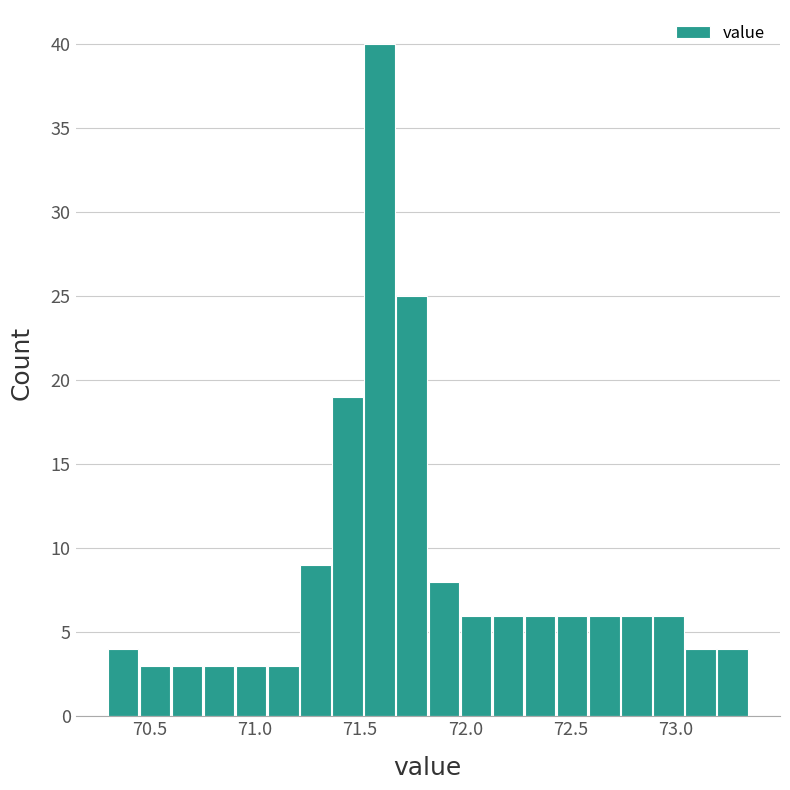

Read against the x-axis, roughly where is the centre of the tallest bar?

71.60